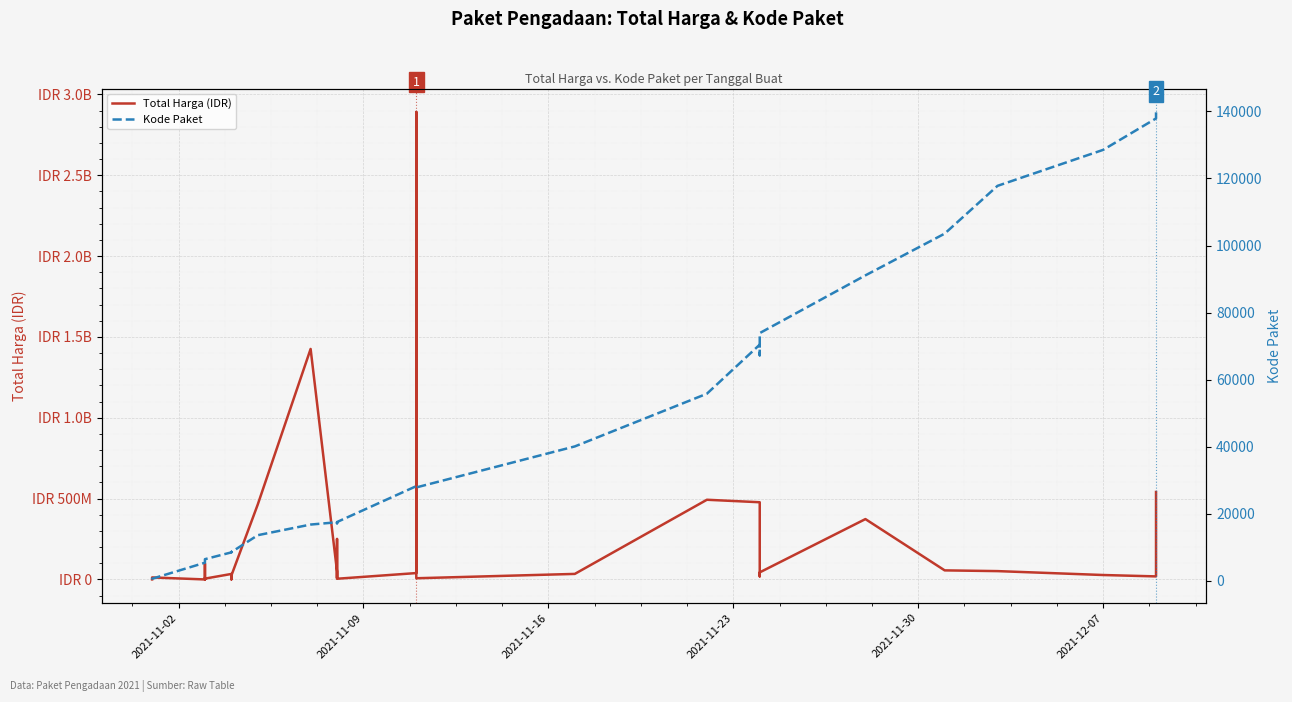

True or false: Kode Paket and Total Harga (IDR) cross at least once.

False